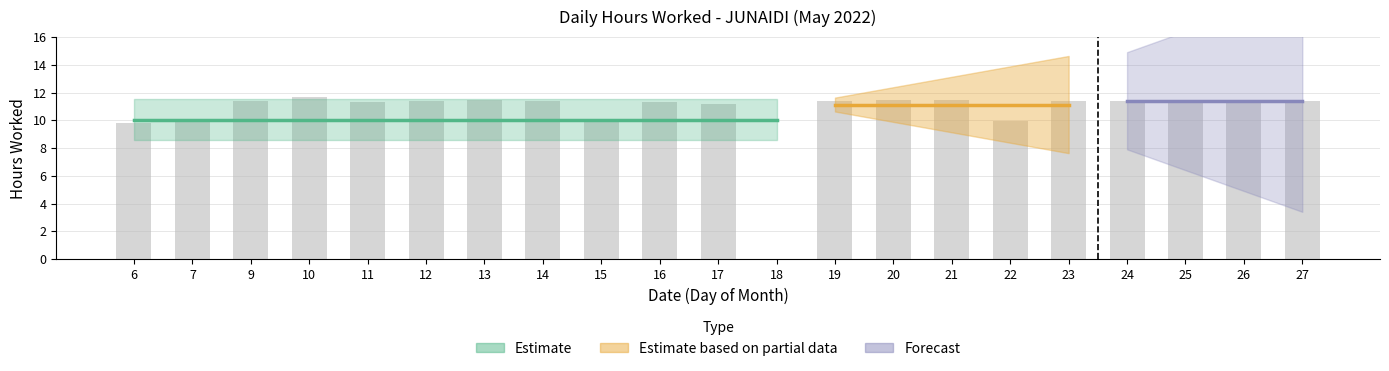

What is the ratio of the value at 23 to the value at 26?

1.0